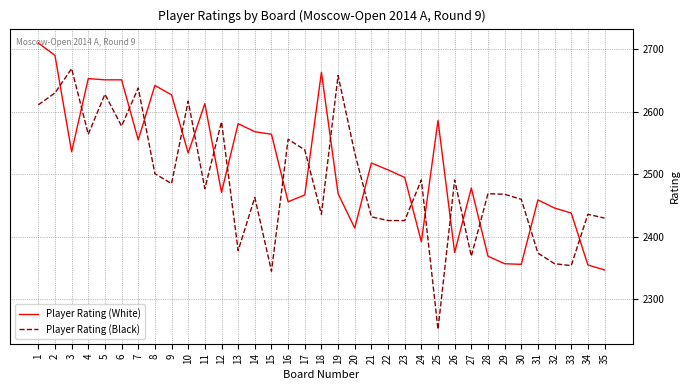

After their last crossing, which series has the higher values: Player Rating (White) or Player Rating (Black)?

Player Rating (Black)